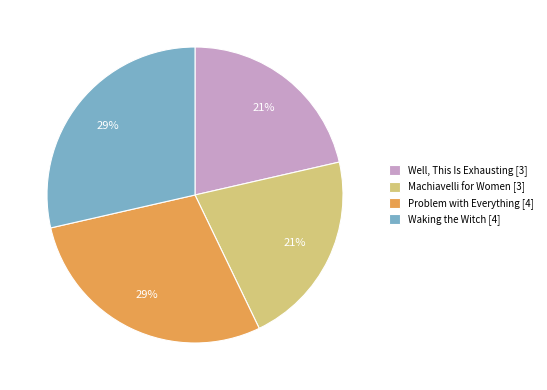

Combined, do Machiavelli for Women [3] and Well, This Is Exhausting [3] account for over 50%?

No